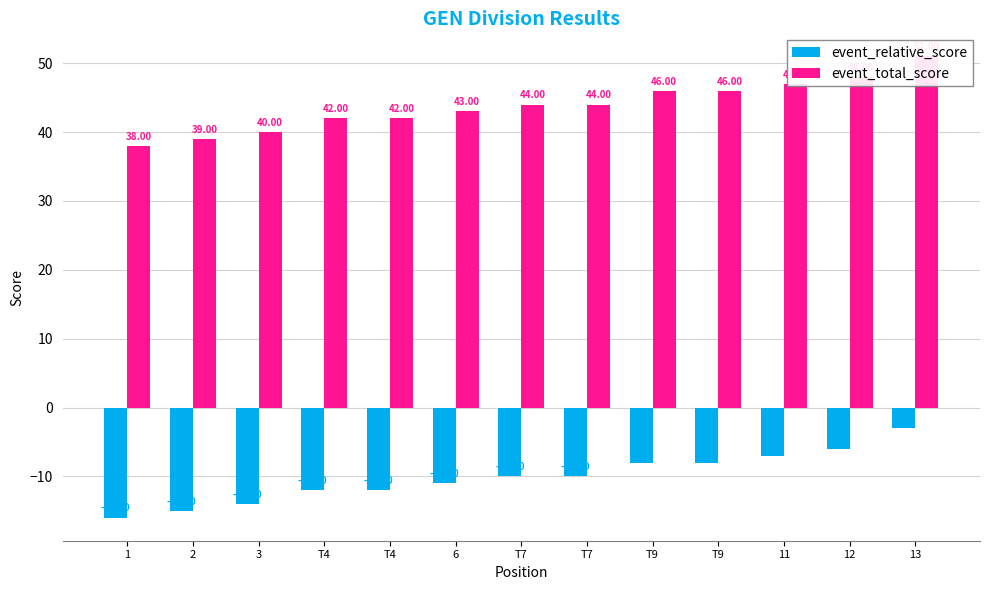

At how many categories does at least one series exceed -6?

13